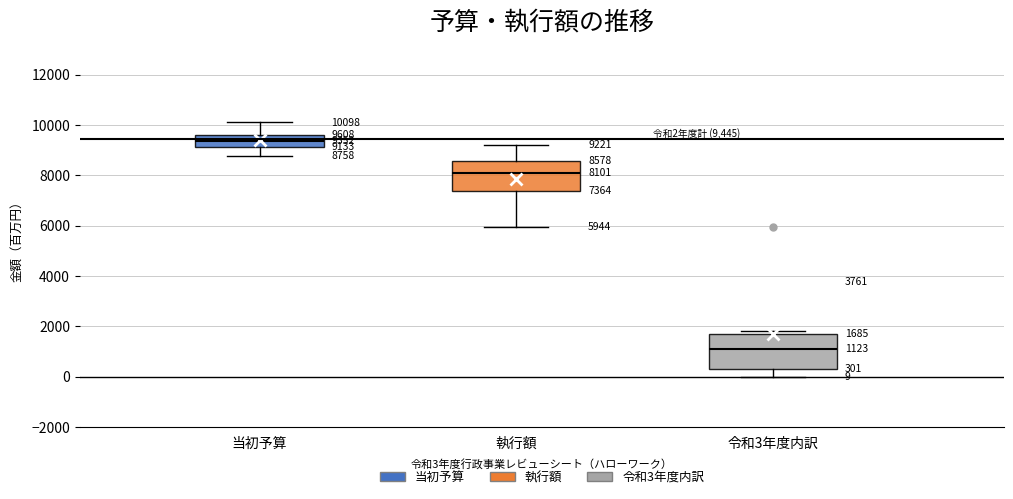

Which box's median line is the highest?

当初予算